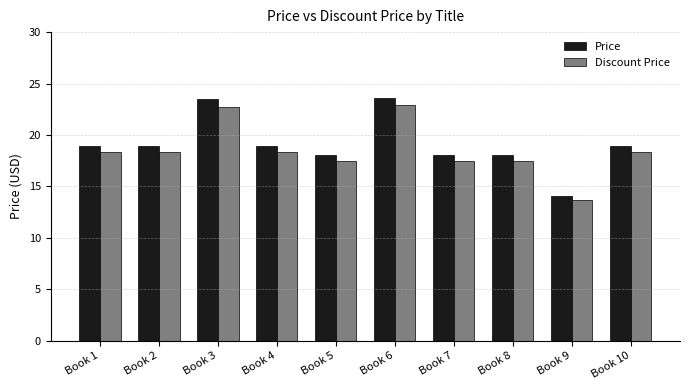

At how many categories does at least one series exceed 21?

2